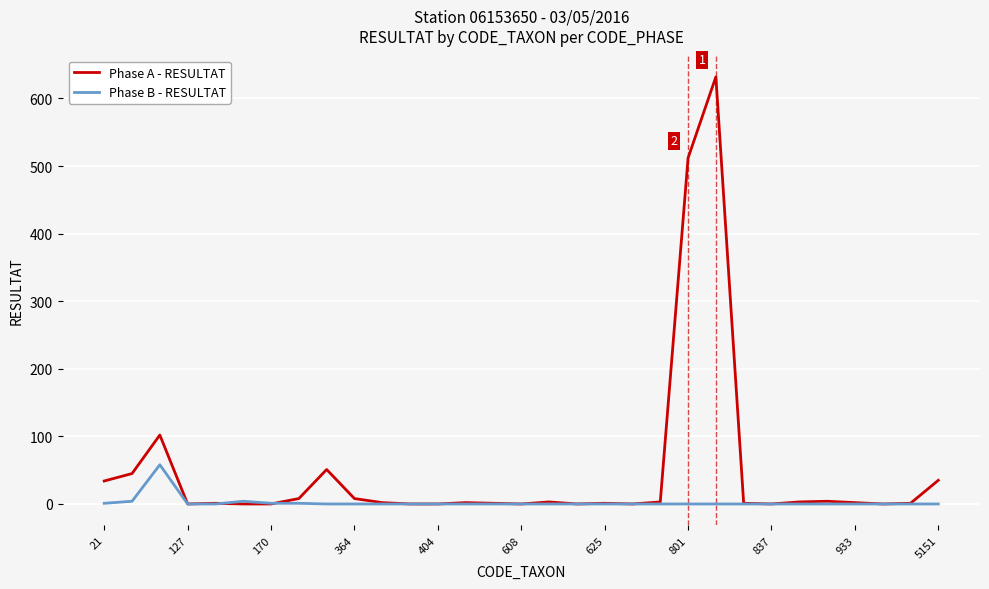

Which series has the largest total across all categories?

Phase A - RESULTAT